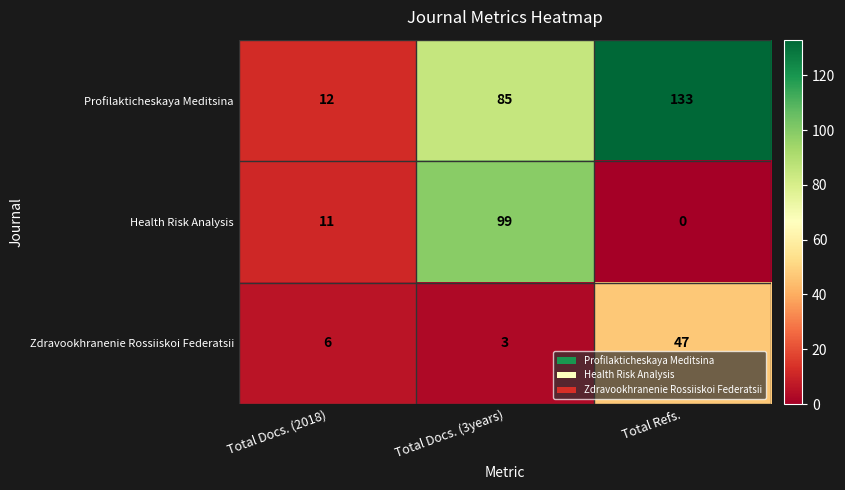

The Health Risk Analysis series shows 16 at Total Docs. (2018). True or false?

False